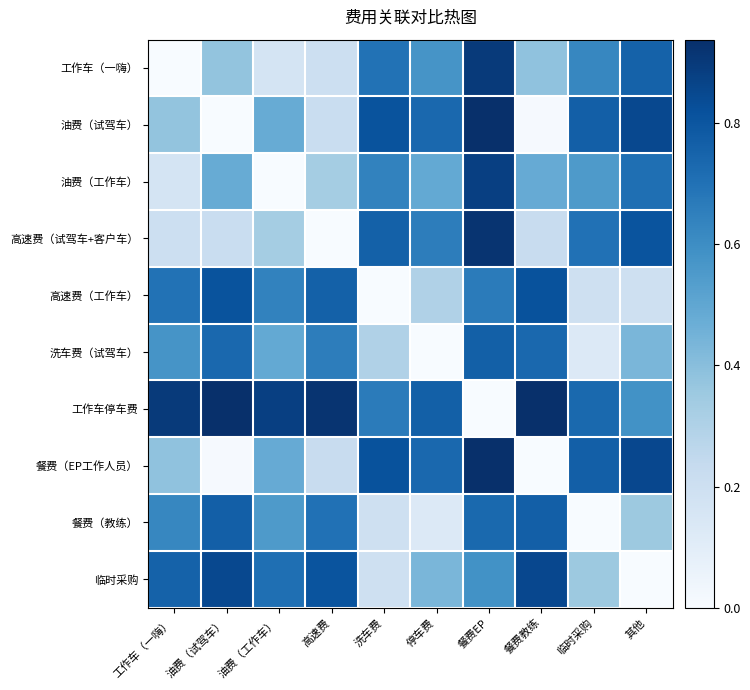

At 高速费, list the series in order from smallest to largest.

高速费（试驾车+客户车）, 工作车（一嗨）, 油费（试驾车）, 餐费（EP工作人员）, 油费（工作车）, 洗车费（试驾车）, 餐费（教练）, 高速费（工作车）, 临时采购, 工作车停车费